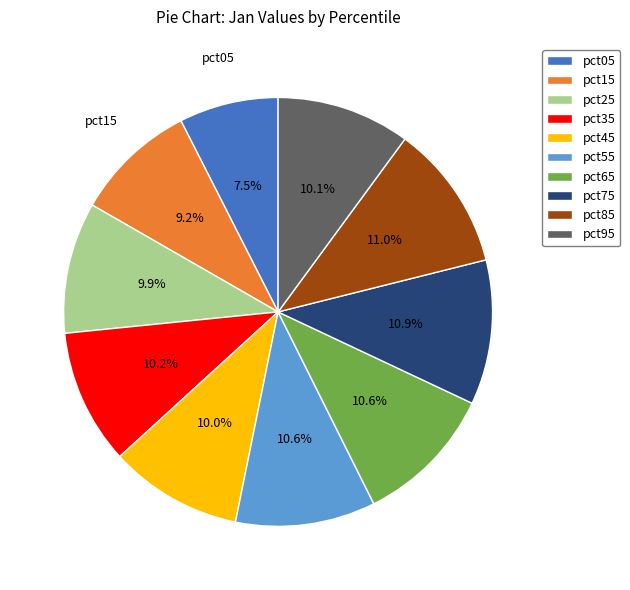

Which has a higher value, pct95 or pct65?

pct65